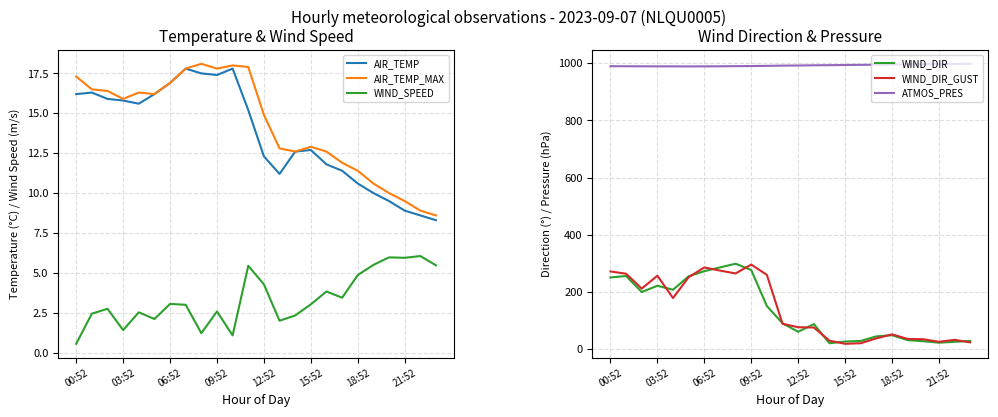

What is the sum of all ATMOS_PRES values?

23813.0